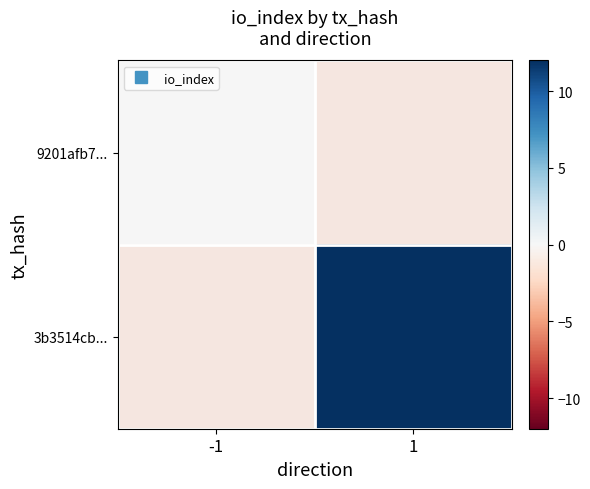

At how many categories does at least one series exceed 10?

1